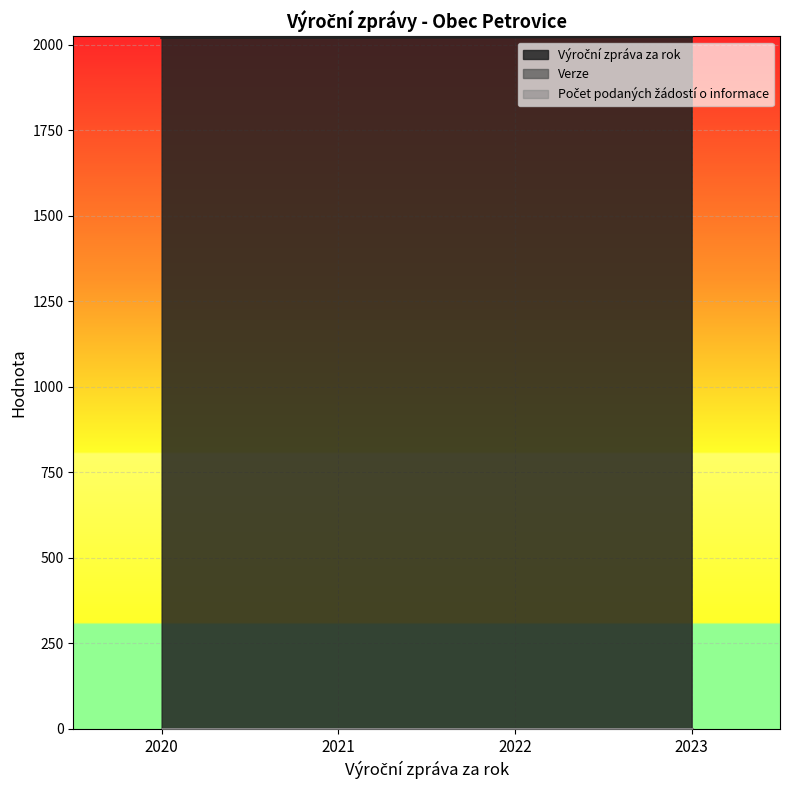

The value of Počet podaných žádostí o informace at 2023 is 0. True or false?

True